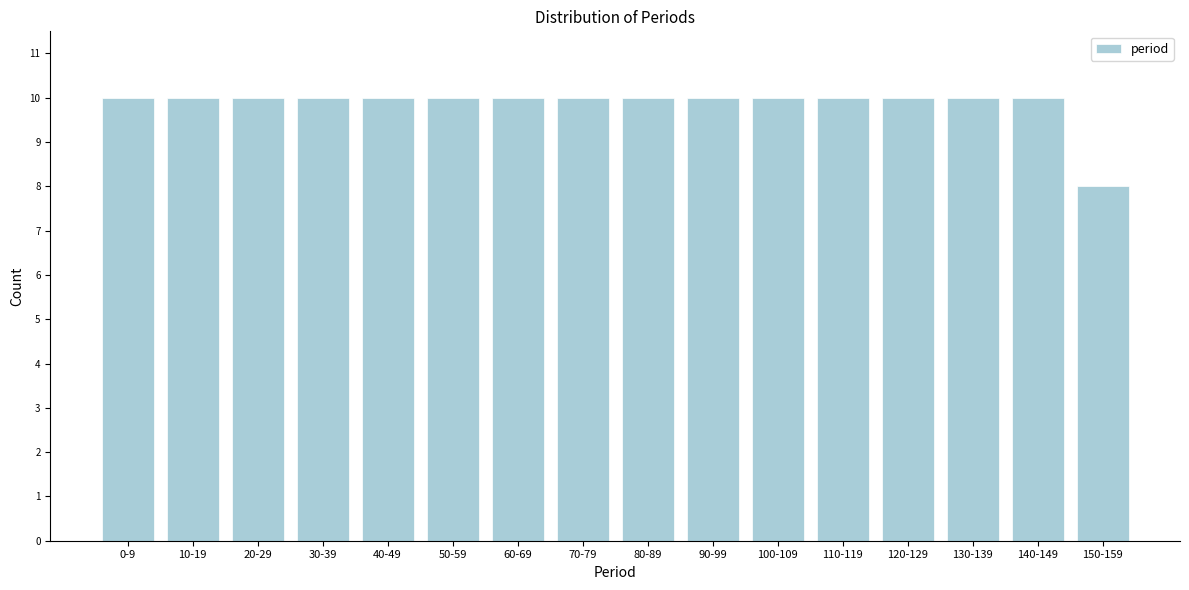

Reading left to right, list all the values displayed in this chart.

10	10	10	10	10	10	10	10	10	10	10	10	10	10	10	8